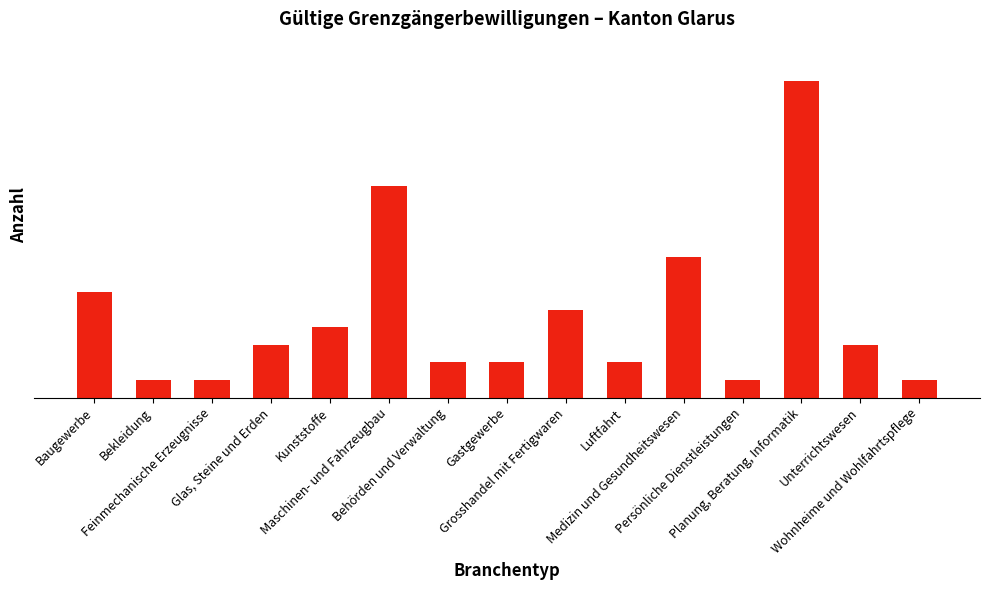

What is the label of the 6th bar from the left?

Maschinen- und Fahrzeugbau